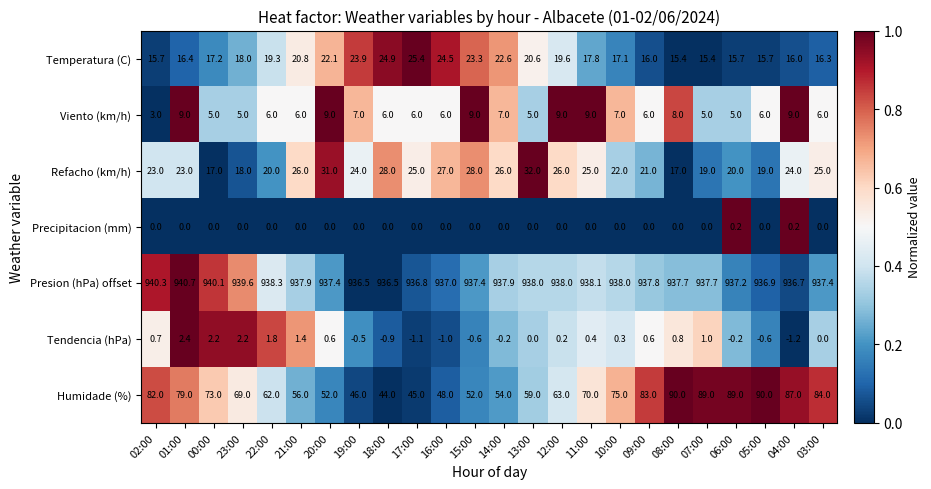

Which series has the widest spread of values?

Humidade (%)